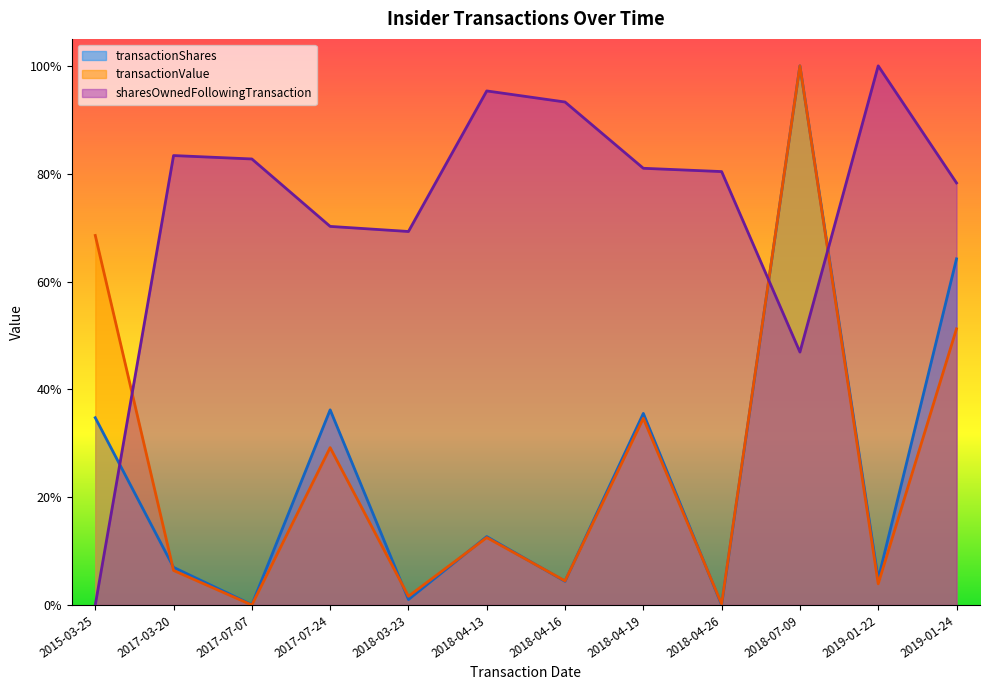

How many values in transactionShares are above zero?

11